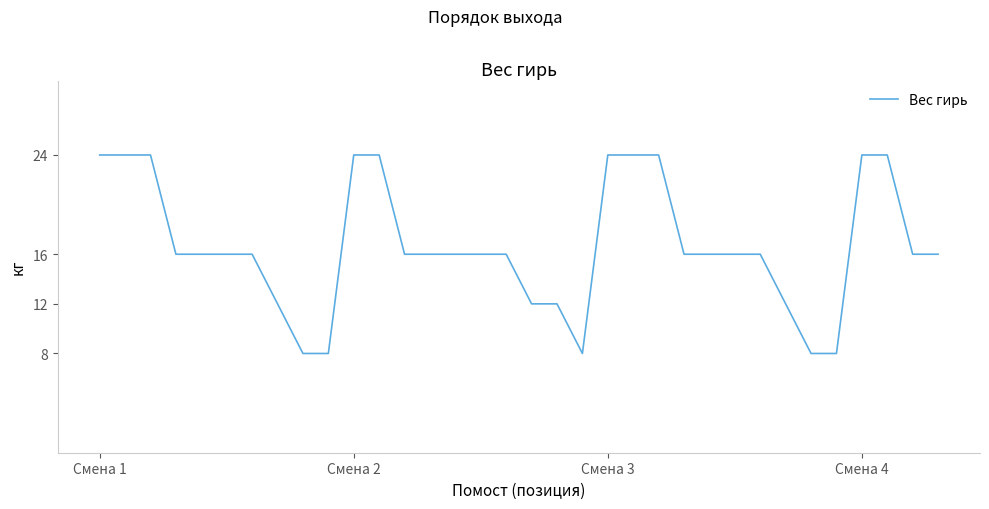

What is the maximum value shown in the chart?

24